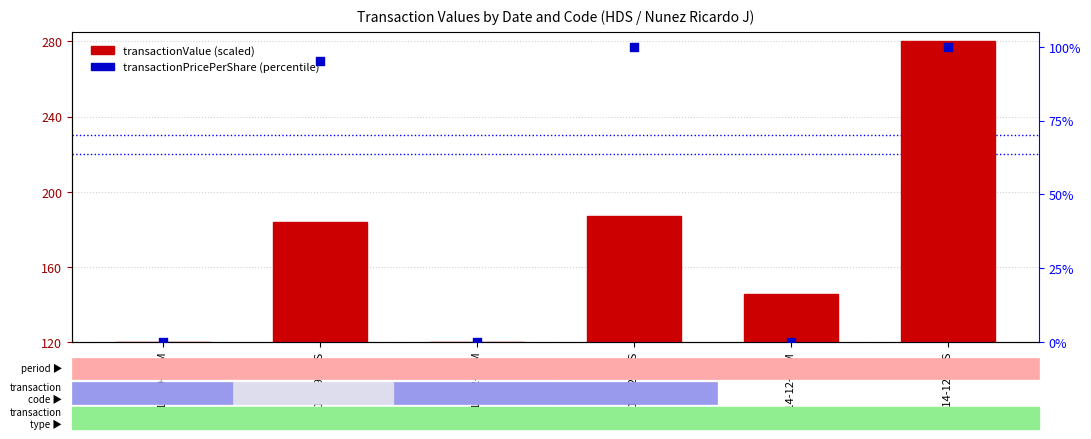

Which series has the largest total across all categories?

transactionValue